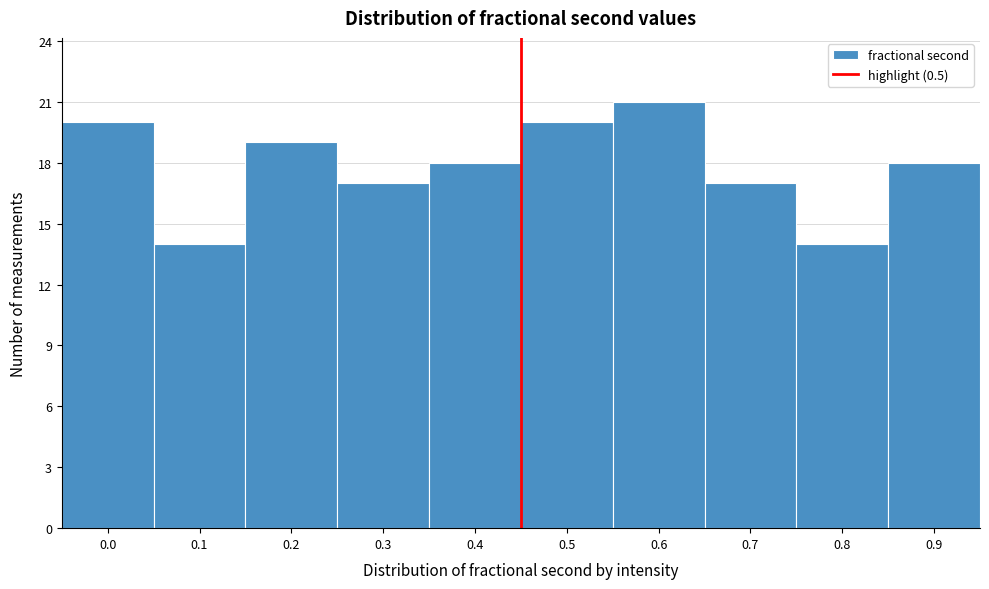

Reading left to right, extract all data points from this chart.

0.0=20	0.1=14	0.2=19	0.3=17	0.4=18	0.5=20	0.6=21	0.7=17	0.8=14	0.9=18